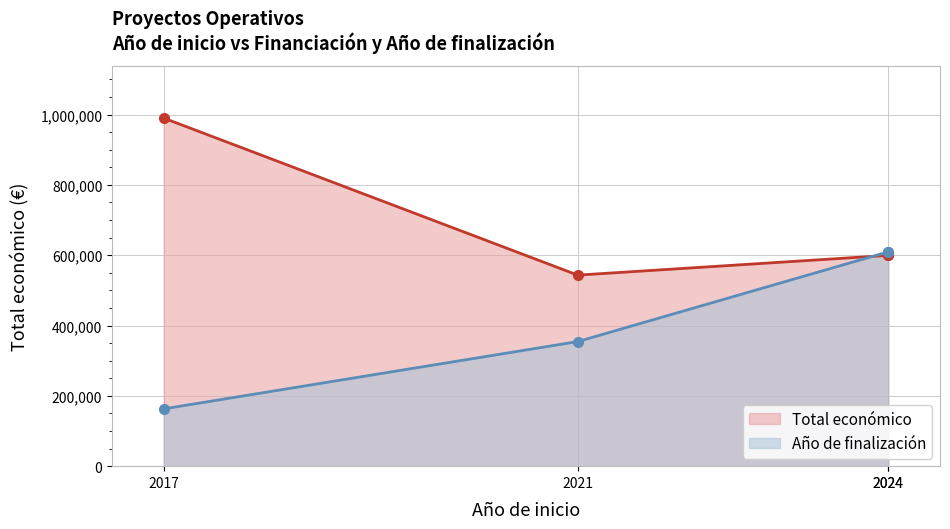

How many lines are shown in the chart?

2